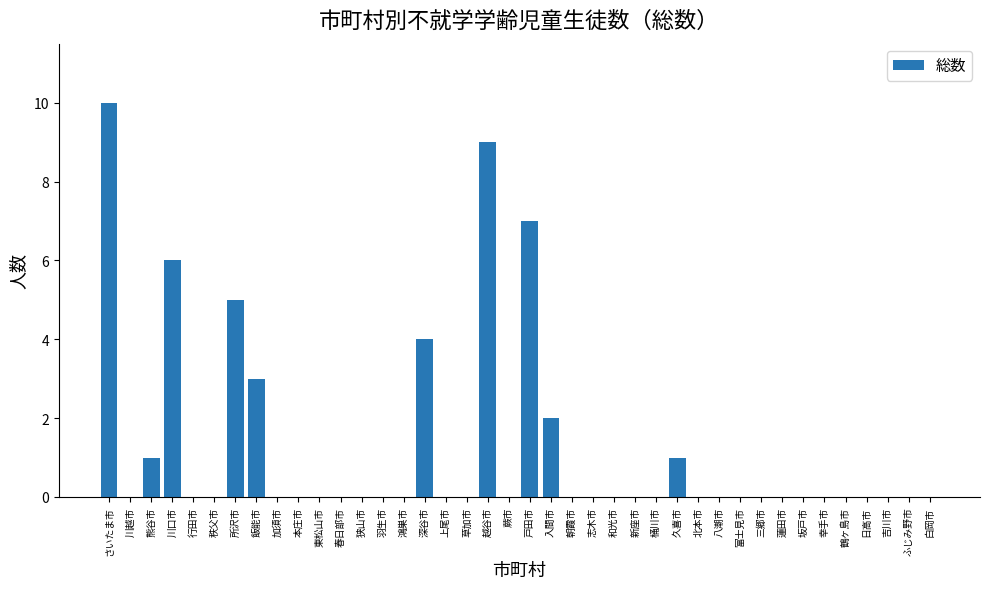

The value at 上尾市 is 0. True or false?

True